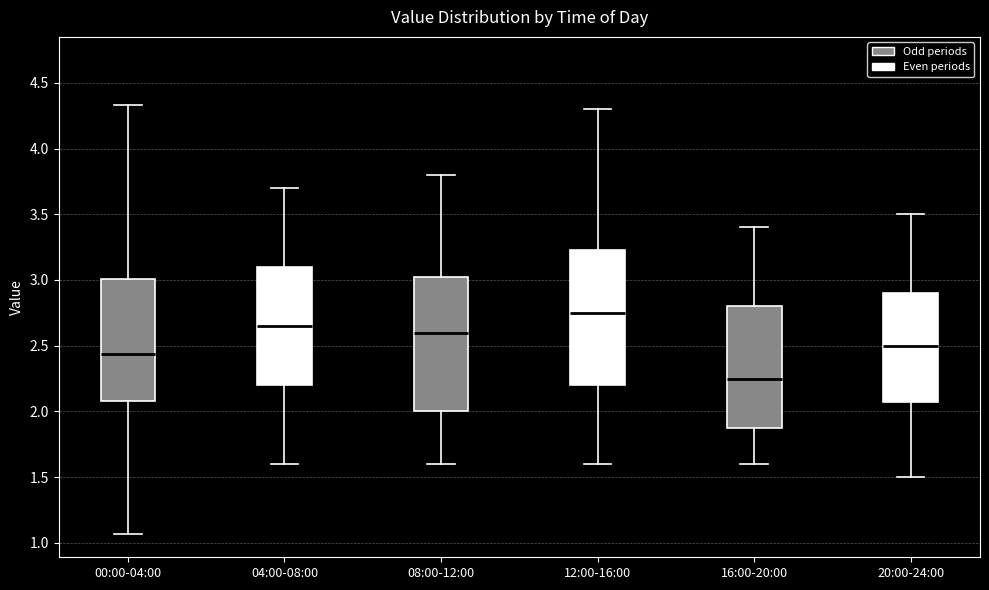

Where is the lower edge of the box for 16:00-20:00 on the y-axis? The values are not printed on the chart, so give them approximately, as read against the axis.

1.90